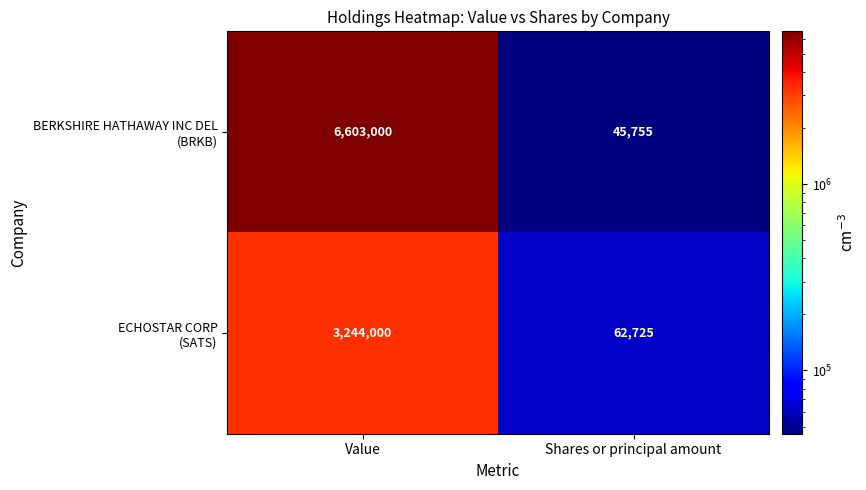

What is the total value across all series at Value?

9847000